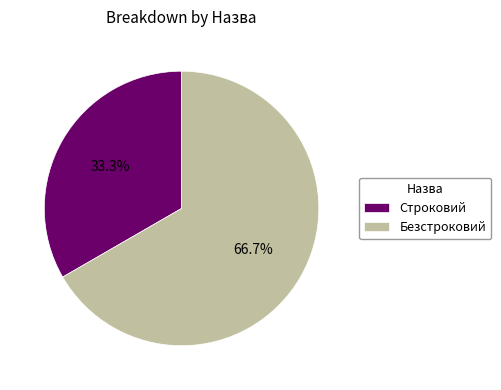

What is the ratio of the value at Строковий to the value at Безстроковий?

0.5